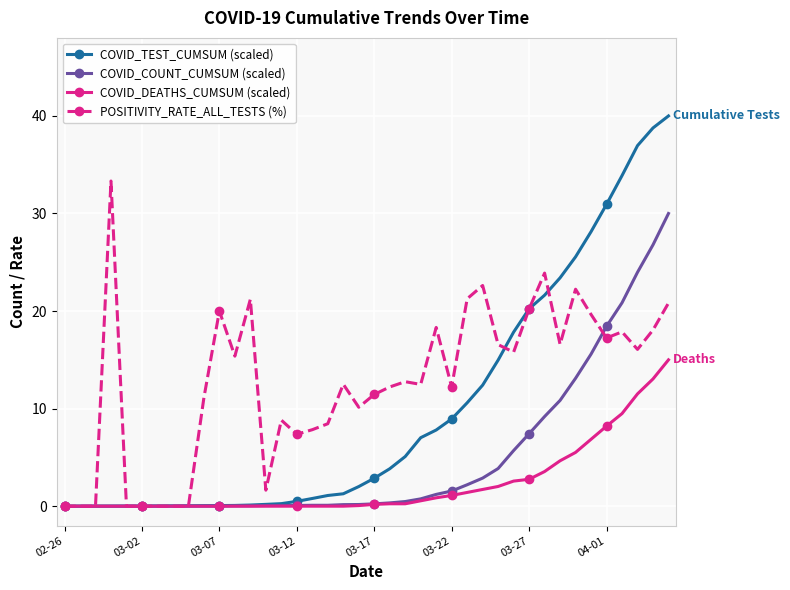

What is the maximum value for COVID_DEATHS_CUMSUM (scaled)?

15.0